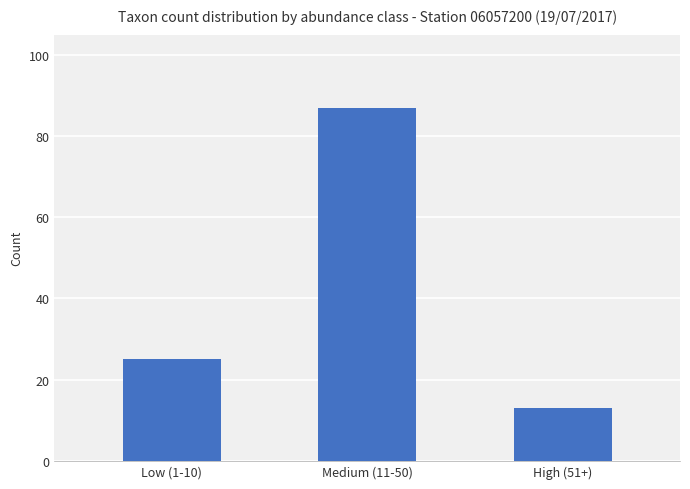

Reading right to left, list all the values displayed in this chart.

High (51+)=13	Medium (11-50)=87	Low (1-10)=25